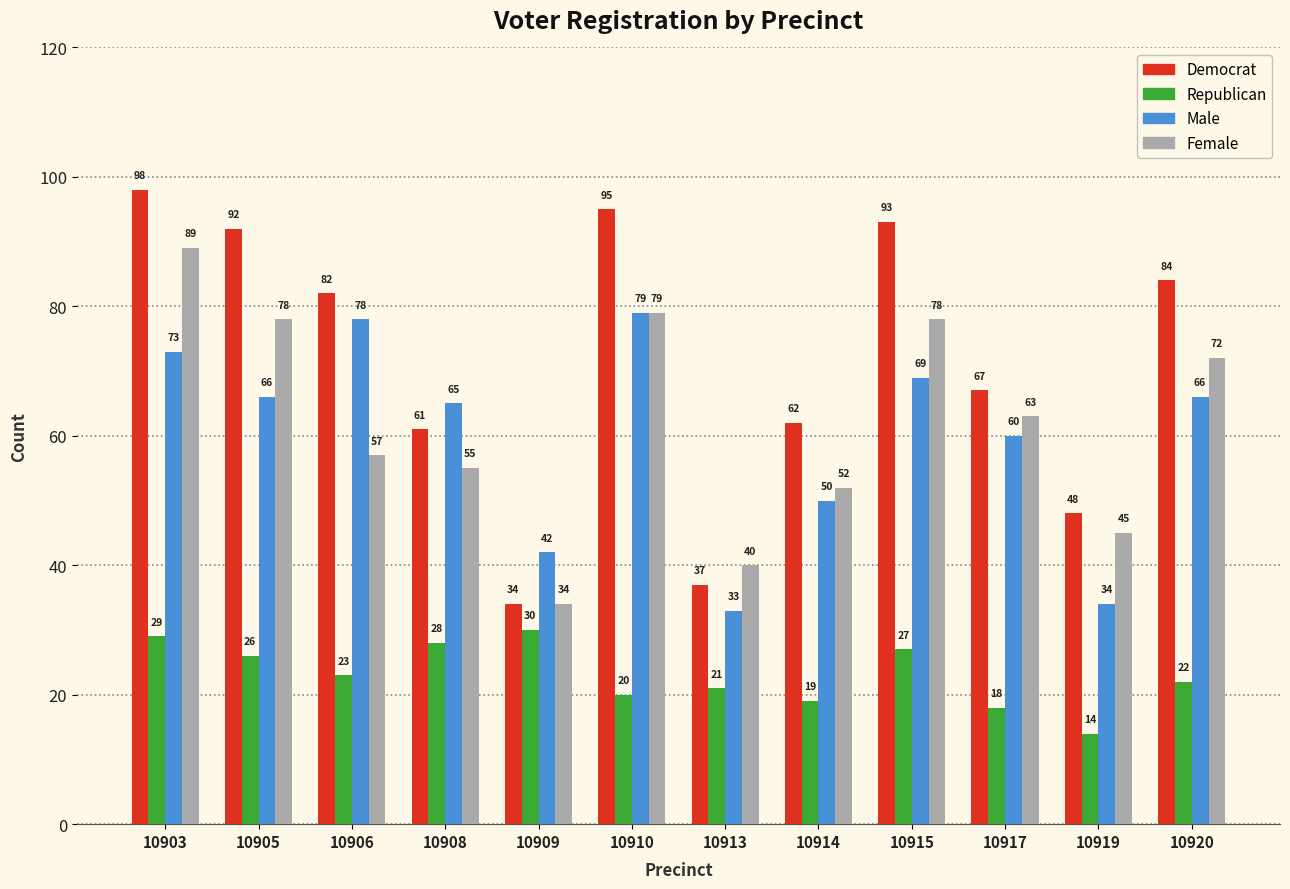

How many groups of bars are there?

12